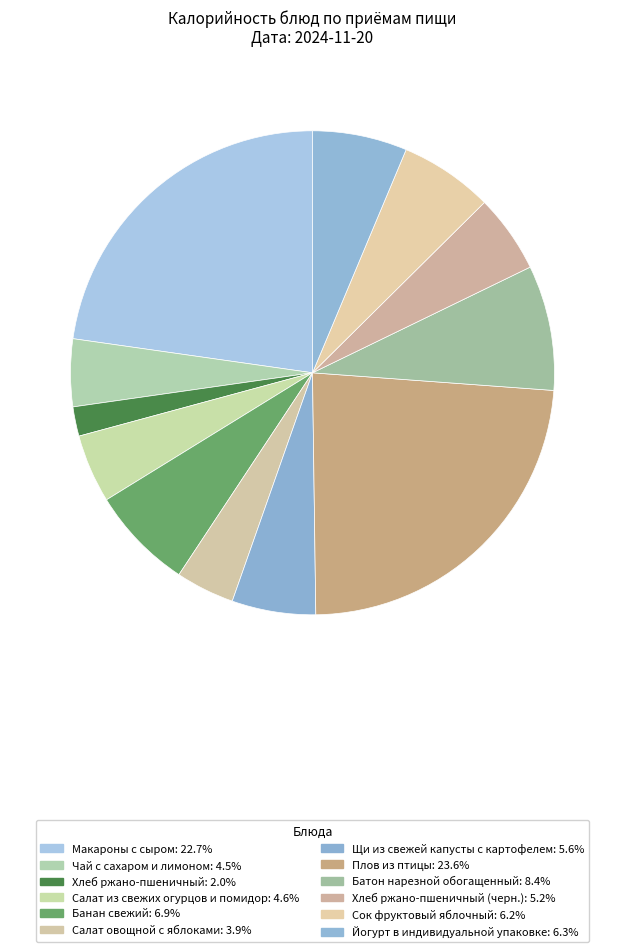

How many slices are in this pie chart?

12